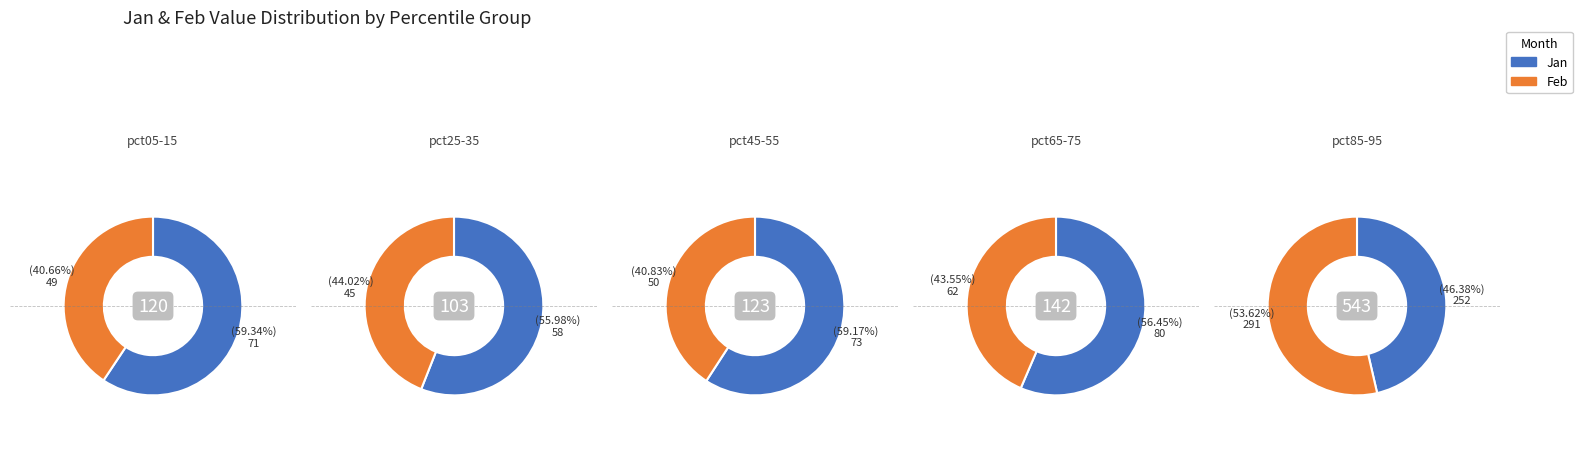

The 6 slice represents 1% of the pie. True or false?

False